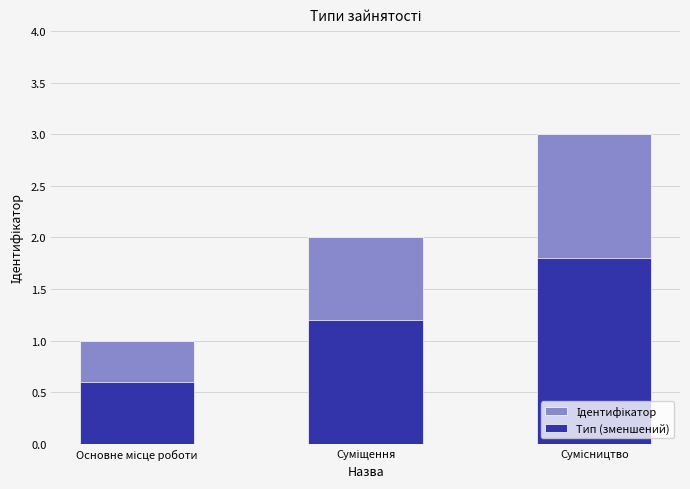

Rank the series by their average value, from lowest to highest.

Тип (зменшений), Ідентифікатор